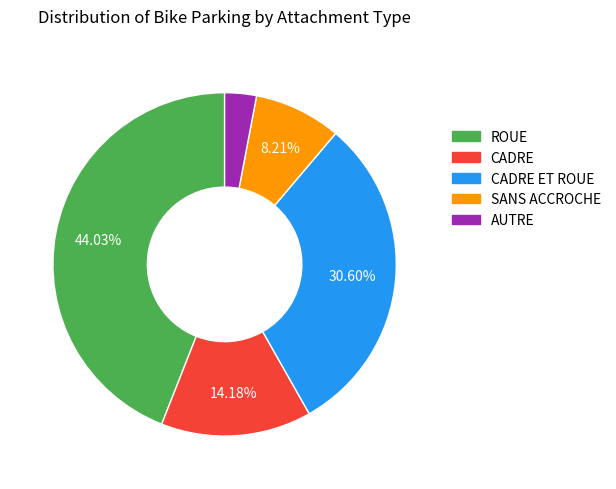

Is there any slice that represents more than half of the pie?

No